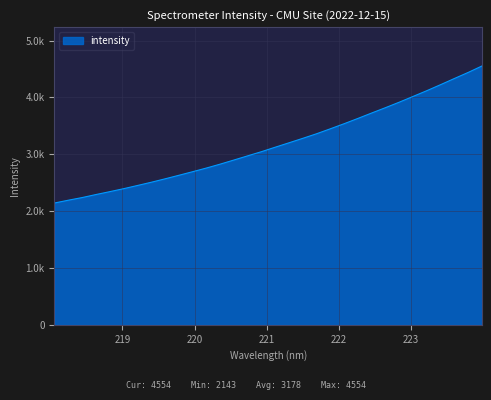

Reading left to right, list all the values displayed in this chart.

2142.9	2192.1	2238.6	2291.7	2342.3	2394.5	2450.5	2507.3	2567.5	2629.8	2693.1	2757.7	2826.3	2899.0	2972.7	3046.1	3124.9	3202.4	3280.9	3361.5	3448.9	3538.3	3631.3	3726.7	3820.6	3917.0	4018.0	4119.4	4225.3	4333.5	4440.1	4553.6